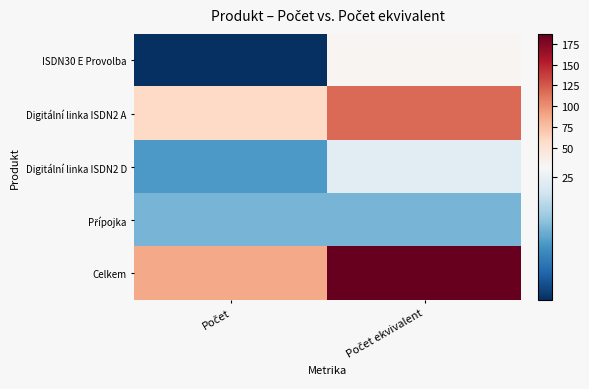

Which has a higher value, Počet or Počet ekvivalent?

Počet ekvivalent